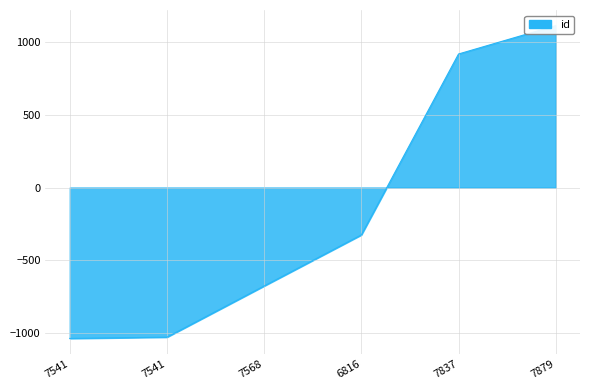

What is the label of the 3rd point from the left?

7568